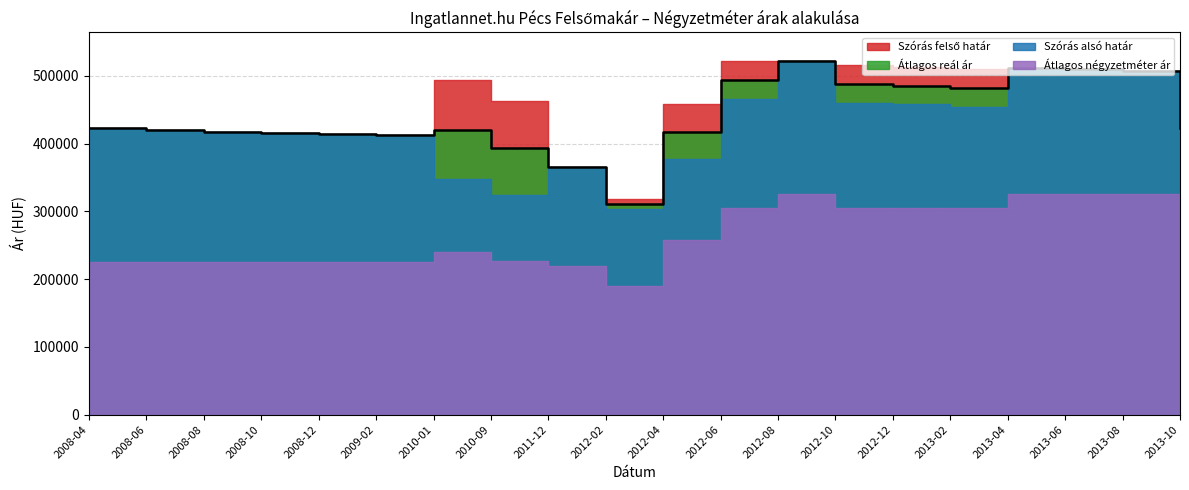

What are all the series names shown in the legend?

Átlagos négyzetméter ár, Szórás alsó határ, Szórás felső határ, Átlagos reál ár